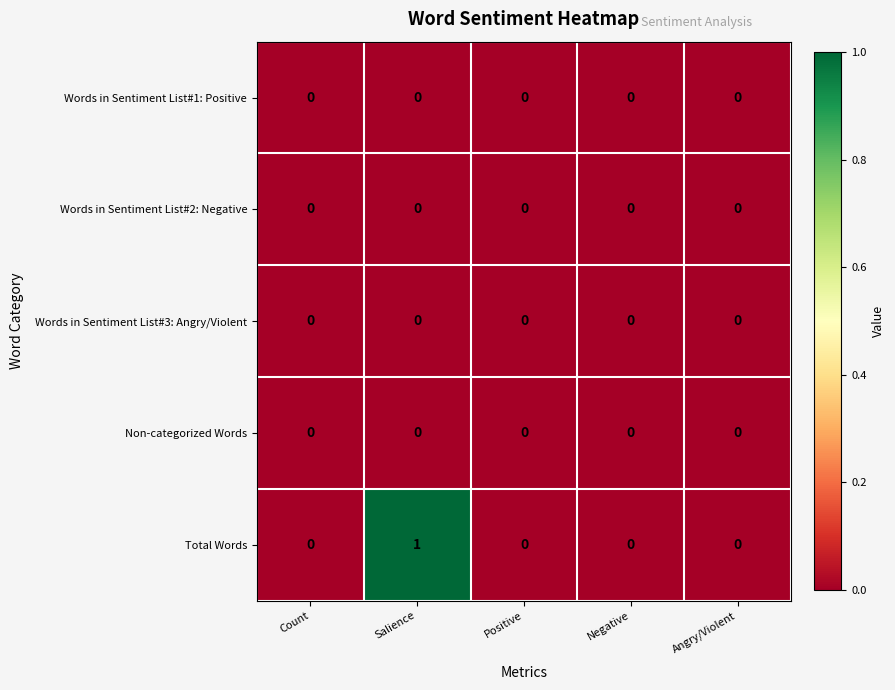

Reading left to right, list all the values displayed in this chart.

Words in Sentiment List#1: Positive: 0	0	0	0	0
Words in Sentiment List#2: Negative: 0	0	0	0	0
Words in Sentiment List#3: Angry/Violent: 0	0	0	0	0
Non-categorized Words: 0	0	0	0	0
Total Words: 0	1	0	0	0